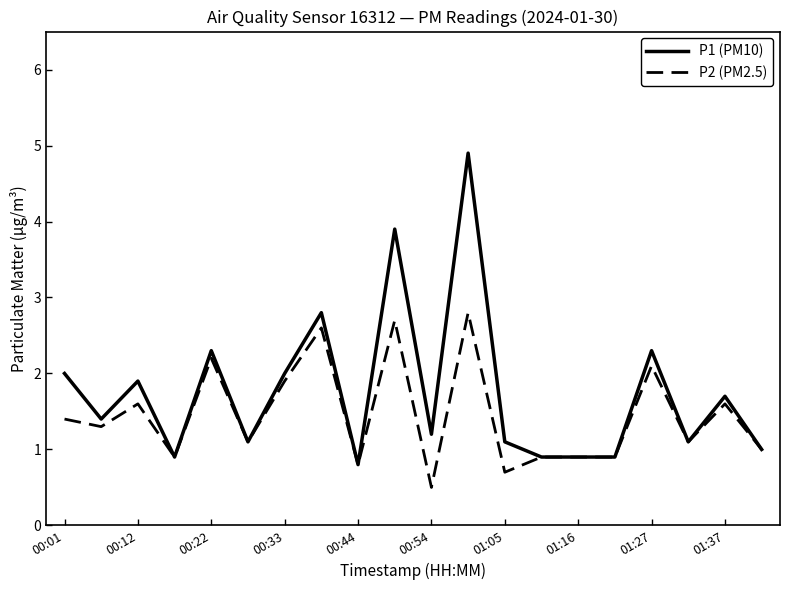

Reading left to right, list all the values displayed in this chart.

P1 (PM10): 2.0	1.4	1.9	0.9	2.3	1.1	2.0	2.8	0.8	3.9	1.2	4.9	1.1	0.9	0.9	0.9	2.3	1.1	1.7	1.0
P2 (PM2.5): 1.4	1.3	1.6	0.9	2.2	1.1	1.9	2.6	0.8	2.7	0.5	2.8	0.7	0.9	0.9	0.9	2.1	1.1	1.6	1.0